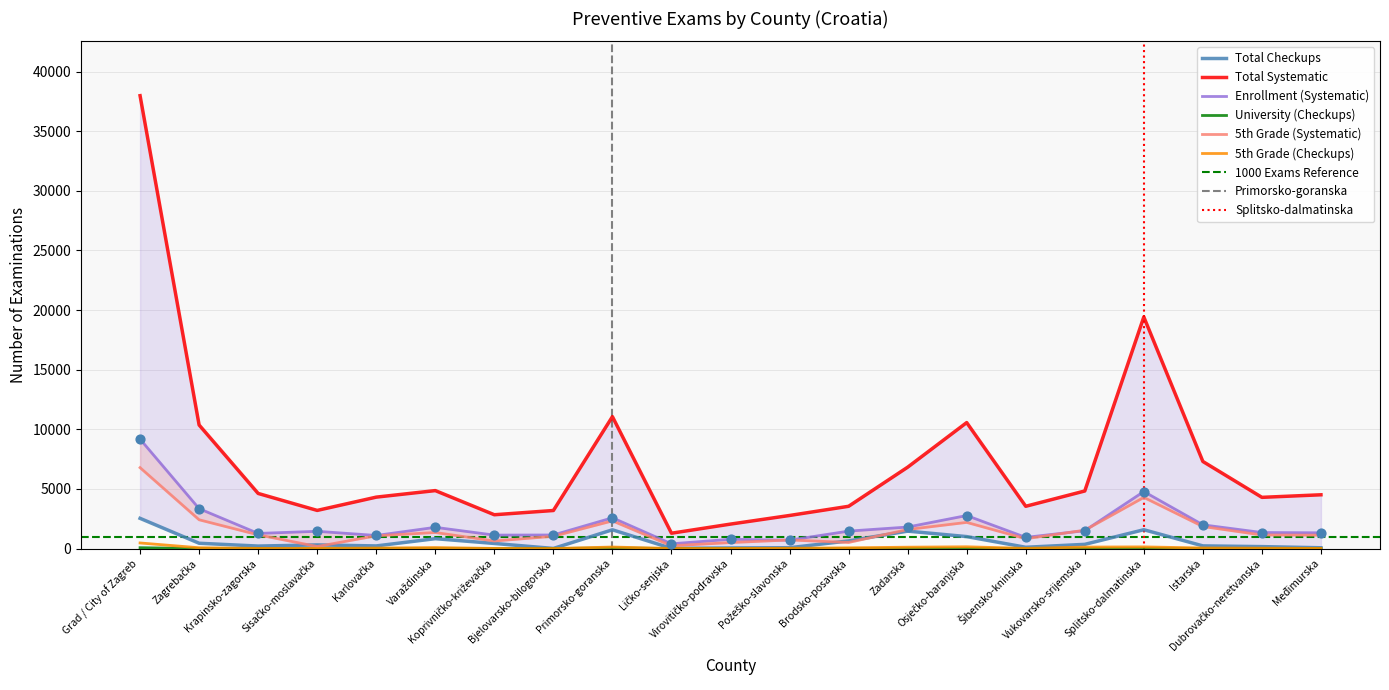

At how many categories does at least one series exceed 32946?

1